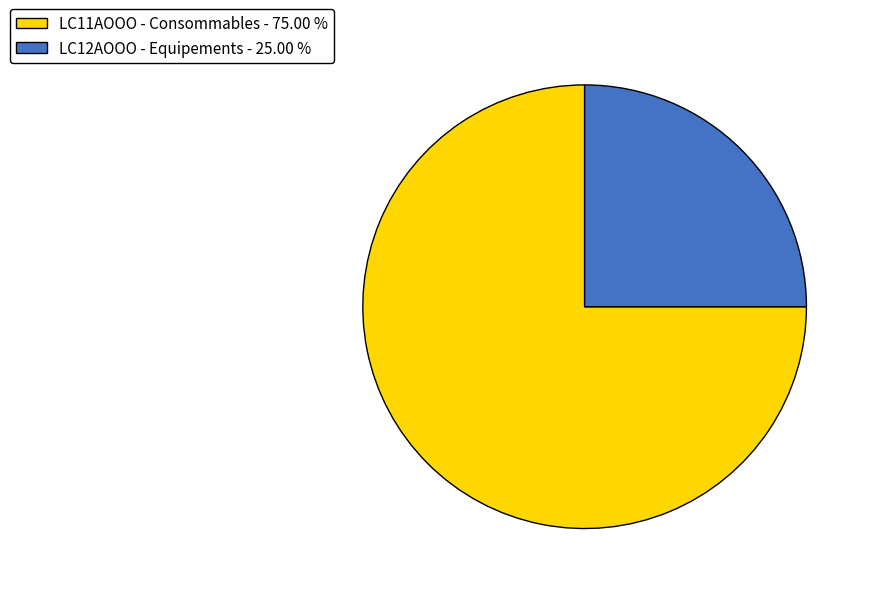

Is there a majority slice in this chart?

Yes